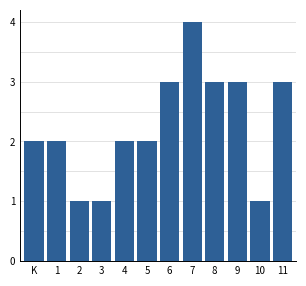

Reading left to right, extract all data points from this chart.

K=2	1=2	2=1	3=1	4=2	5=2	6=3	7=4	8=3	9=3	10=1	11=3